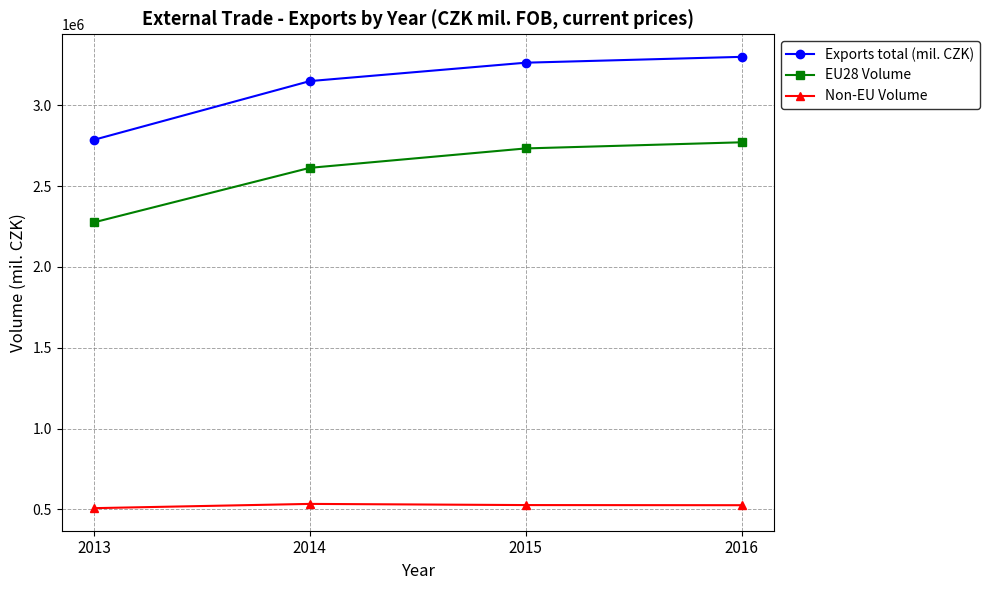

List the series in order of their overall mean, lowest first.

Non-EU Volume, EU28 Volume, Exports total (mil. CZK)